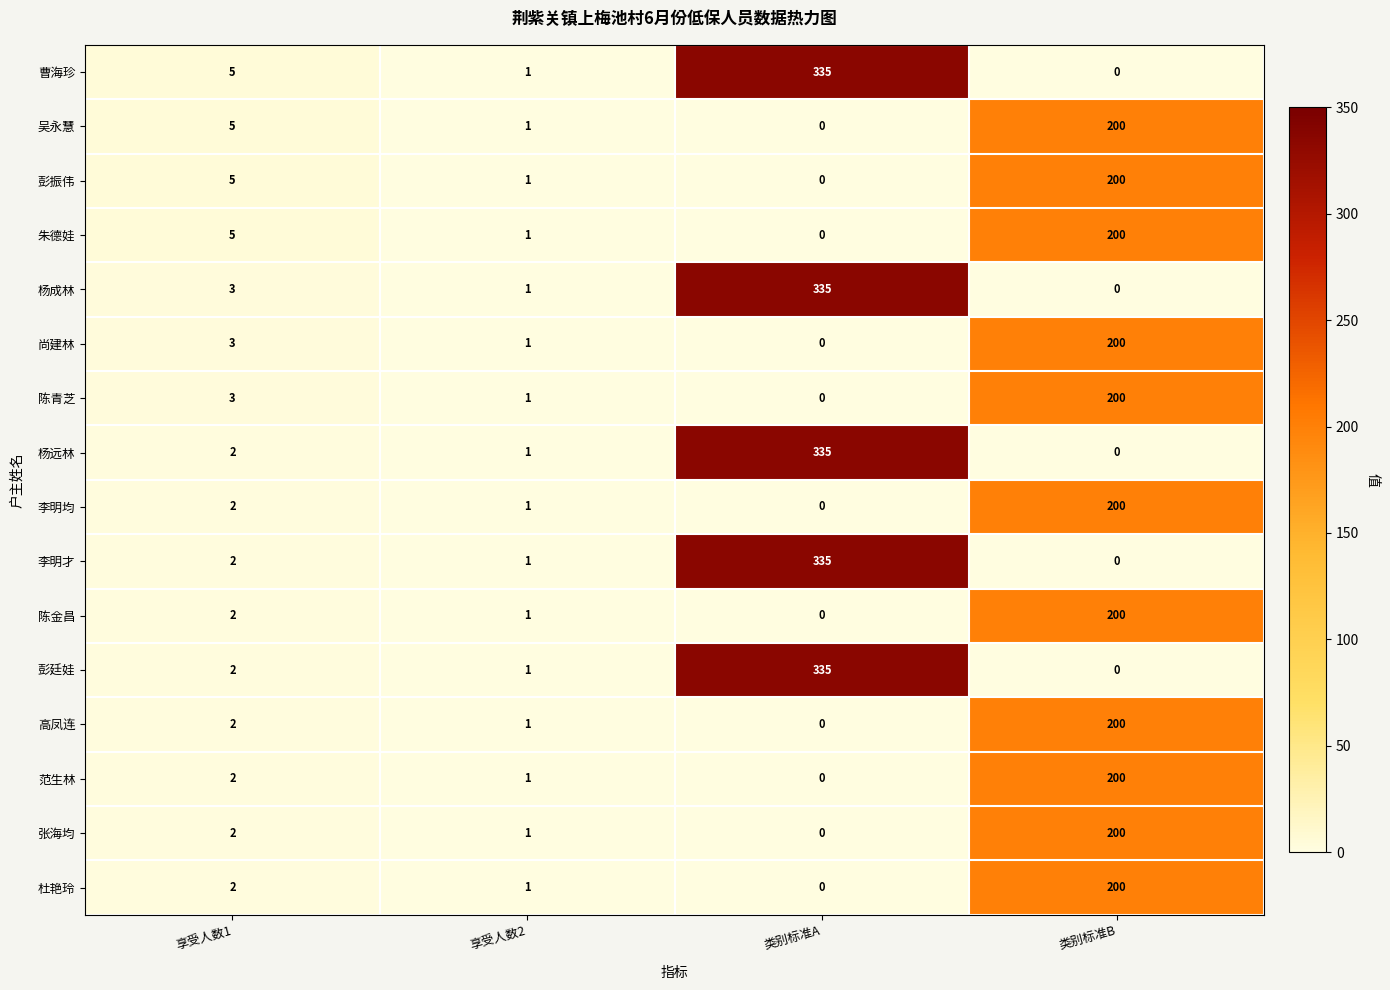

The value of 范生林 at 享受人数2 is 1. True or false?

True